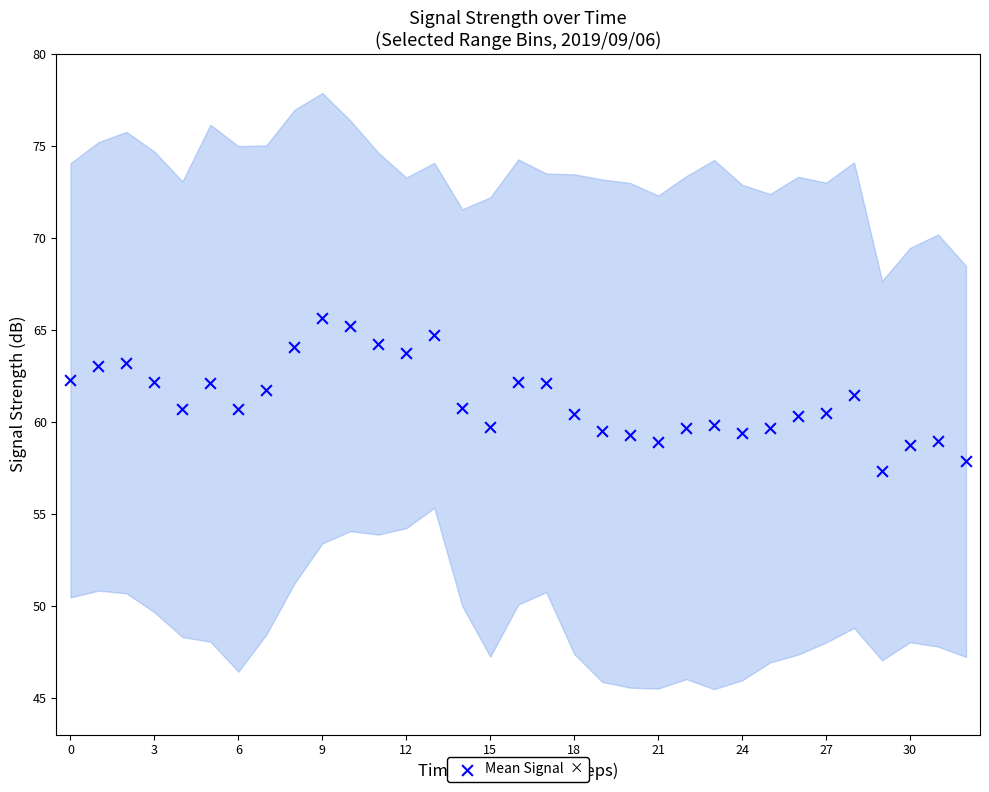

What is the range of Y values (max minus min)?

8.3